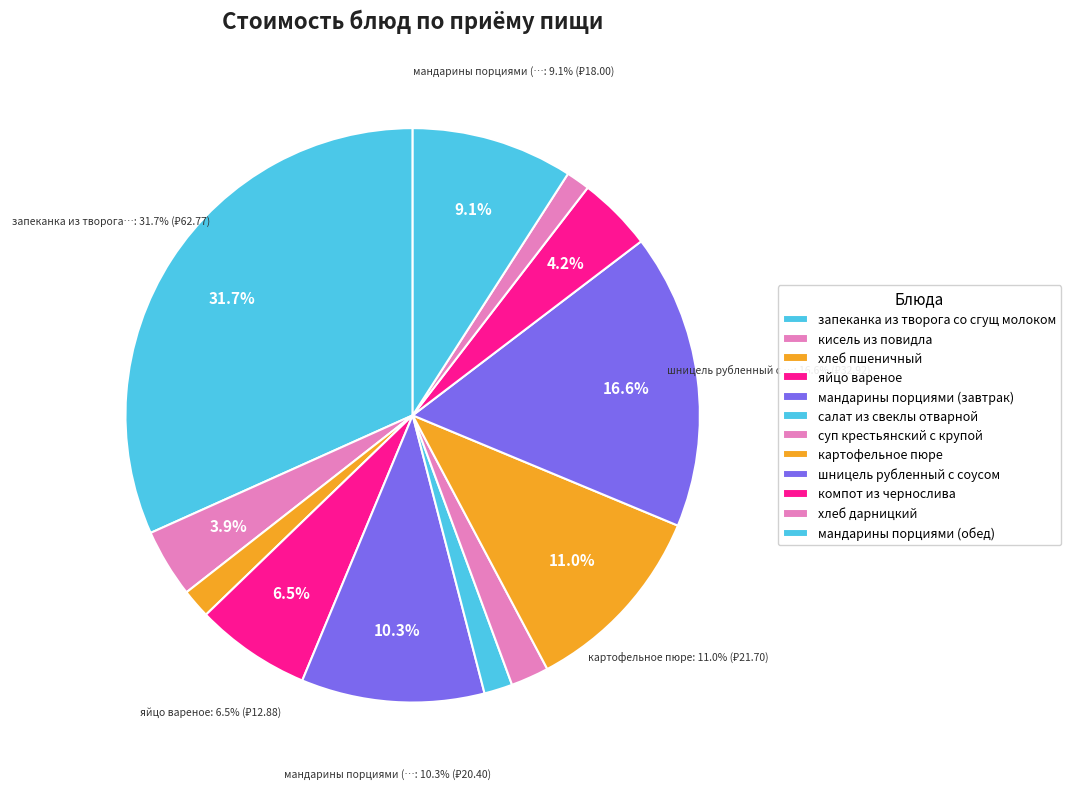

Is the sum of салат из свеклы отварной and картофельное пюре greater than half?

No